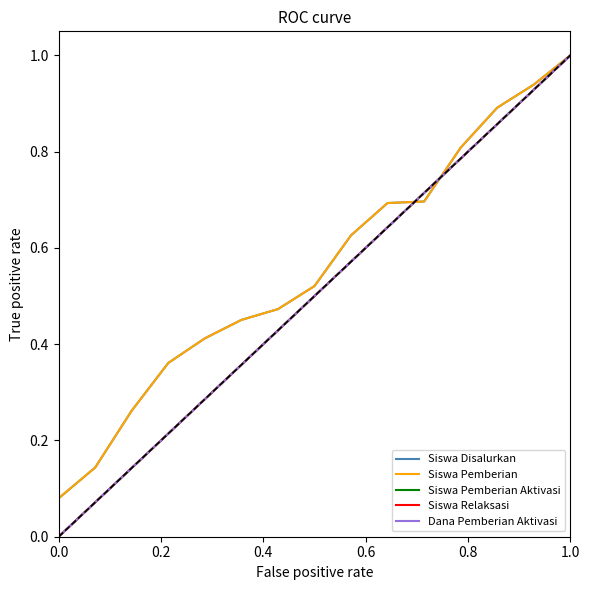

Is this an area chart (filled region under the line)?

No